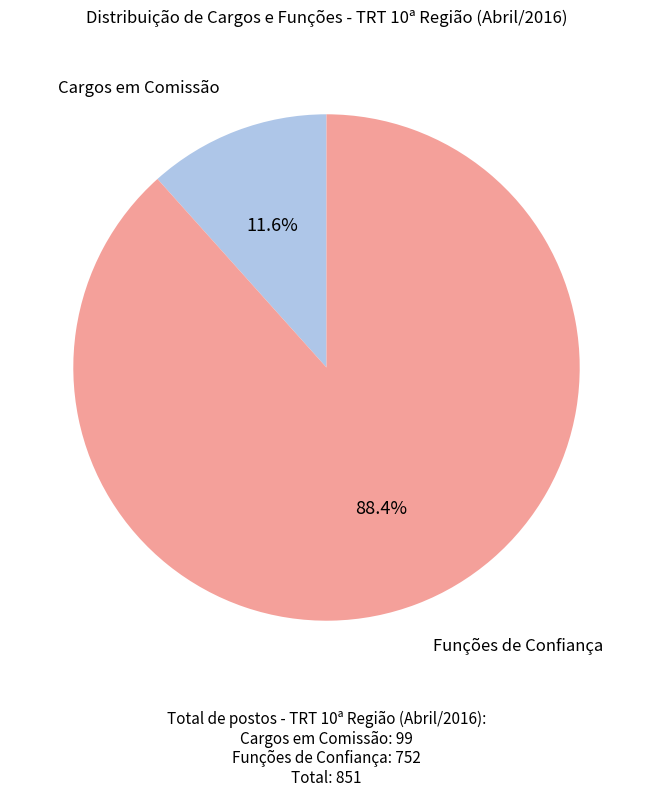

Is there a majority slice in this chart?

Yes